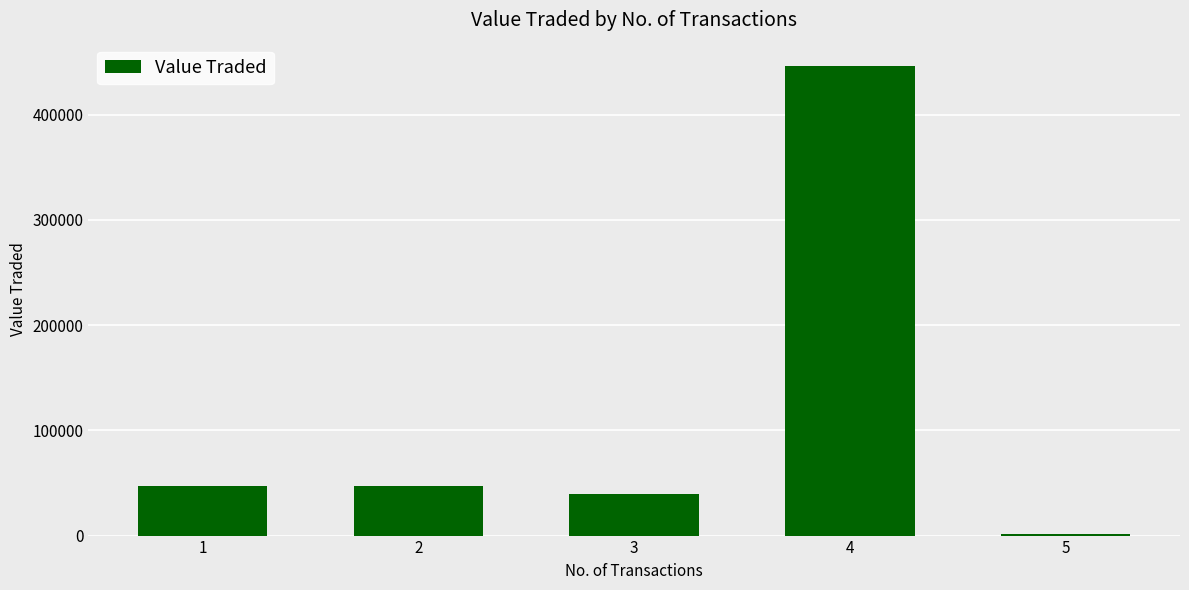

Which has a higher value, 5 or 1?

1